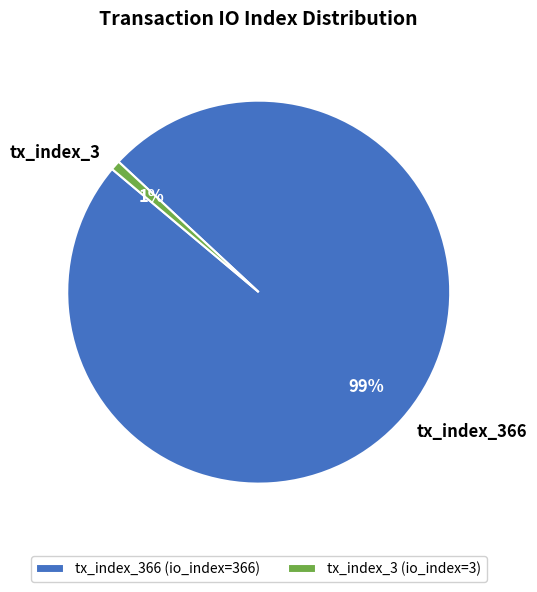

Is the sum of tx_index_3 and tx_index_366 greater than half?

Yes